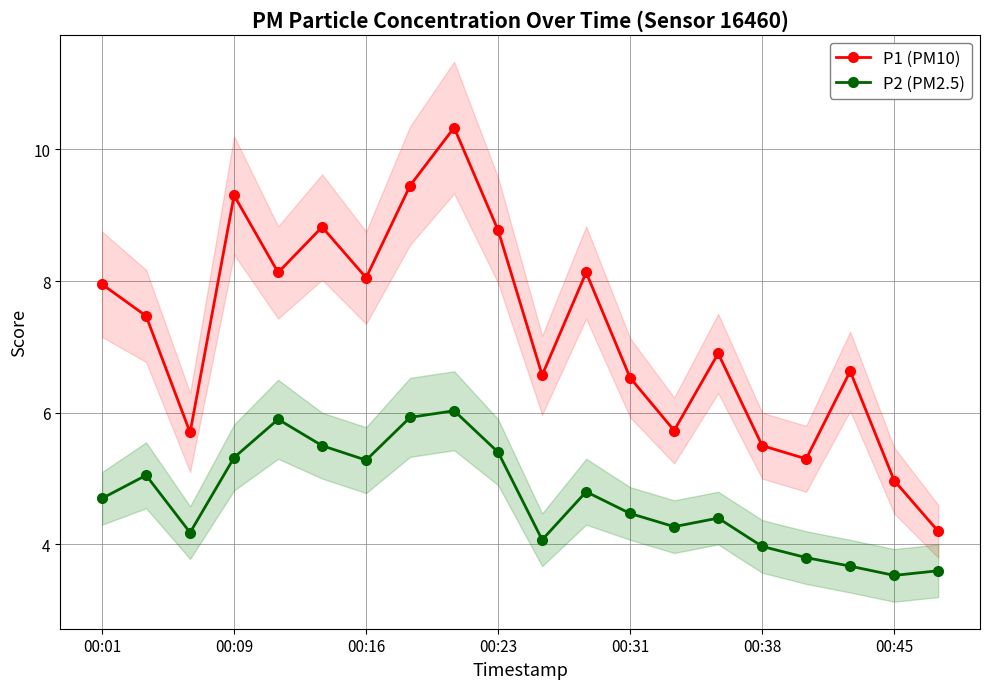

Which series has the largest total across all categories?

P1 (PM10)